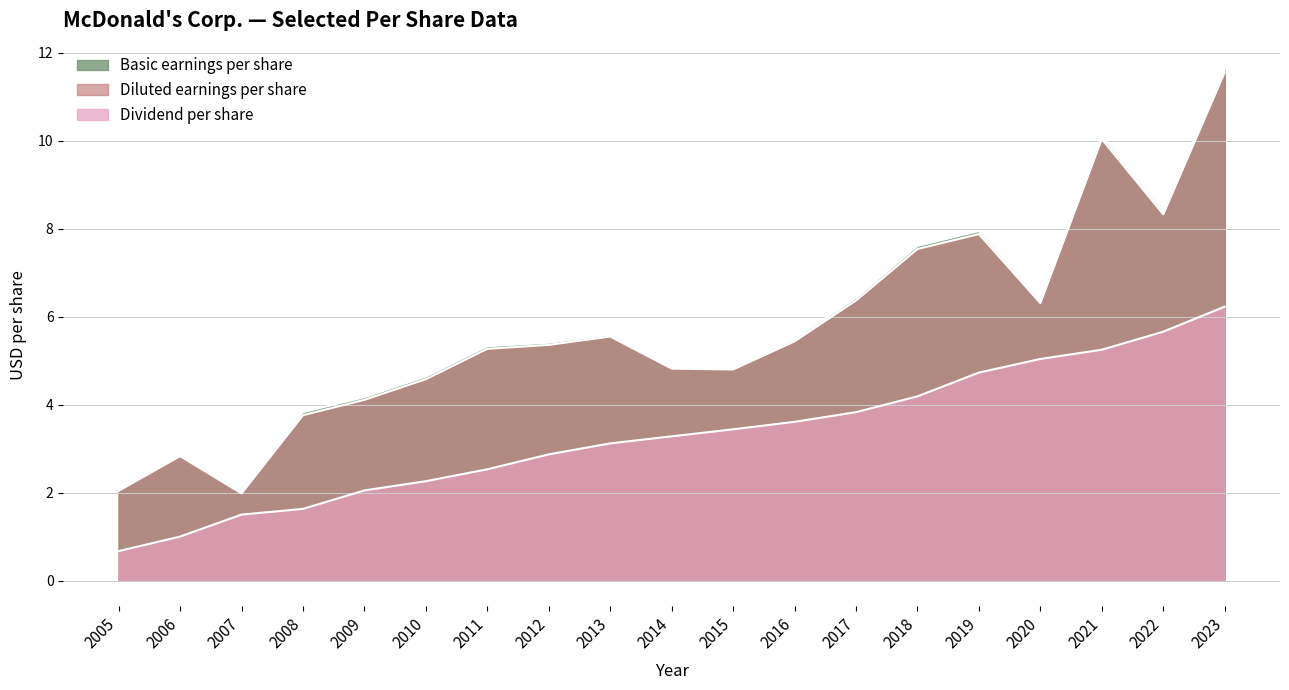

True or false: Diluted earnings per share has a value of 15.9 at 2023.

False